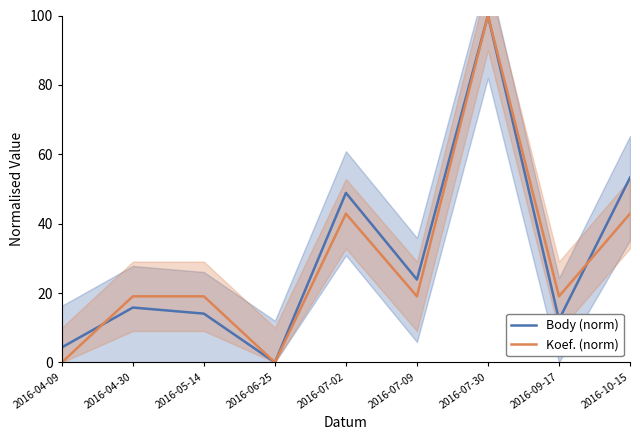

How many values in the Koef. (norm) series are below 19?

2